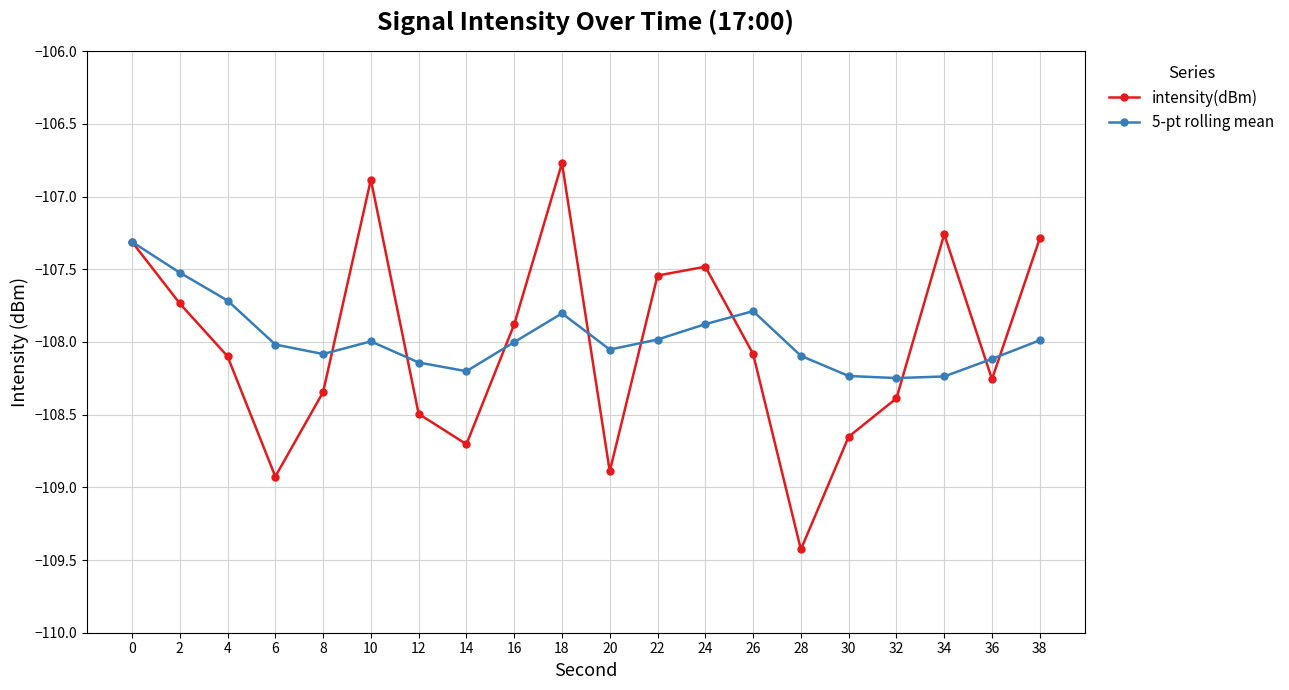

In 5-pt rolling mean, how many points are higher than both neighbors (excluding endpoints)?

3